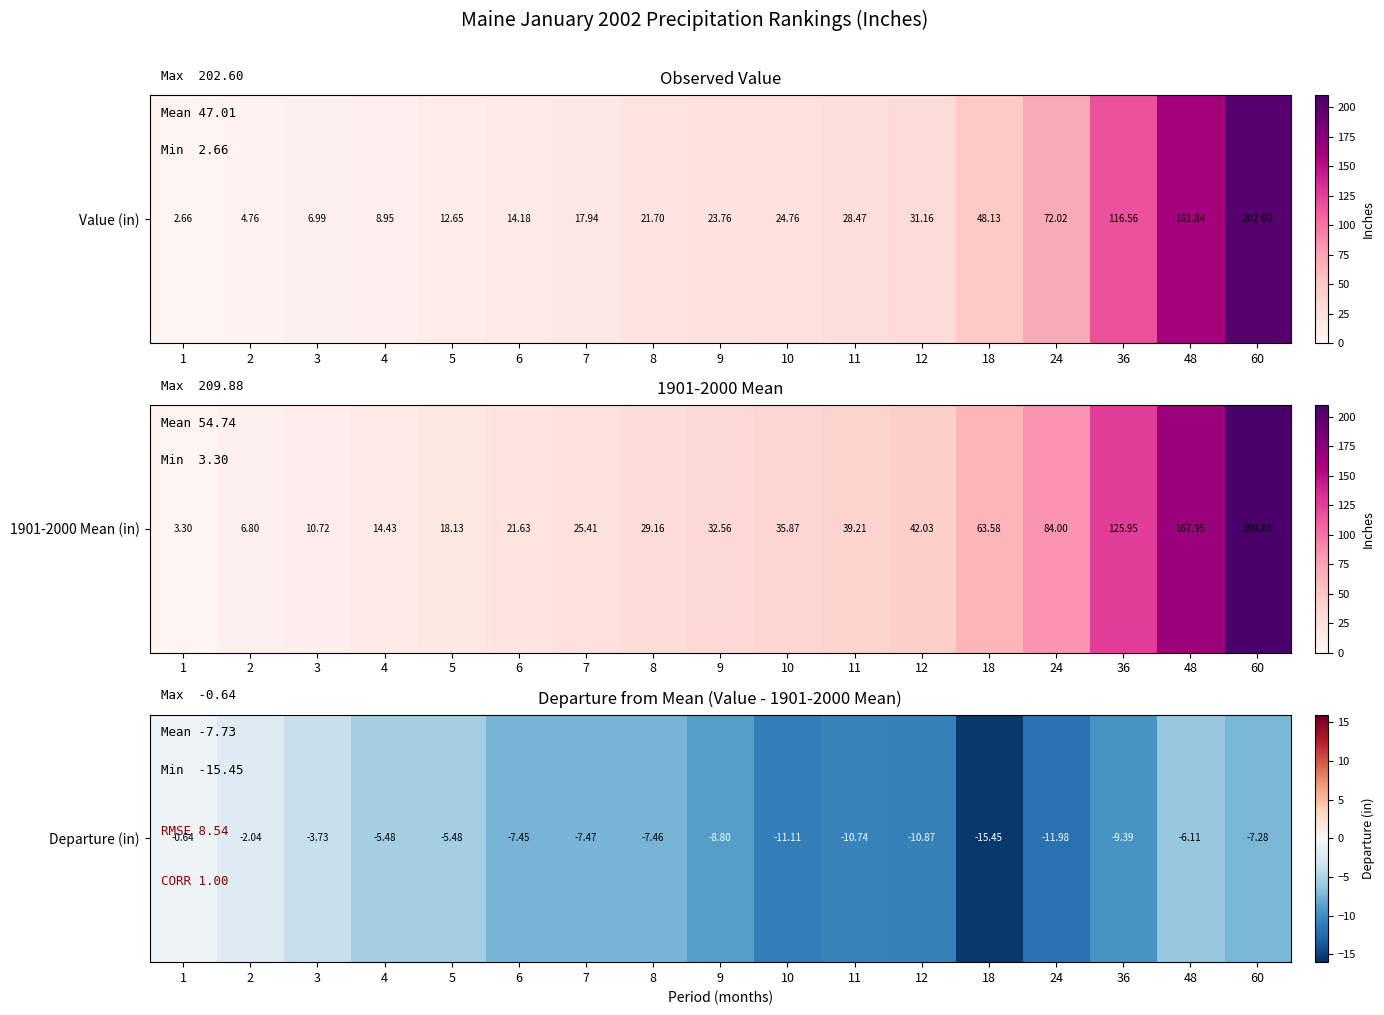

List the labels in order of value, smallest first.

18, 24, 10, 12, 11, 36, 9, 7, 8, 6, 60, 48, 4, 5, 3, 2, 1